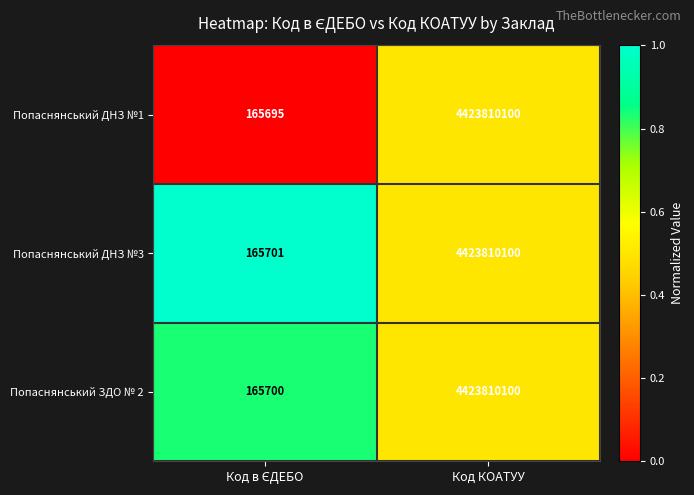

Which series has the widest spread of values?

Попаснянський ДНЗ №1